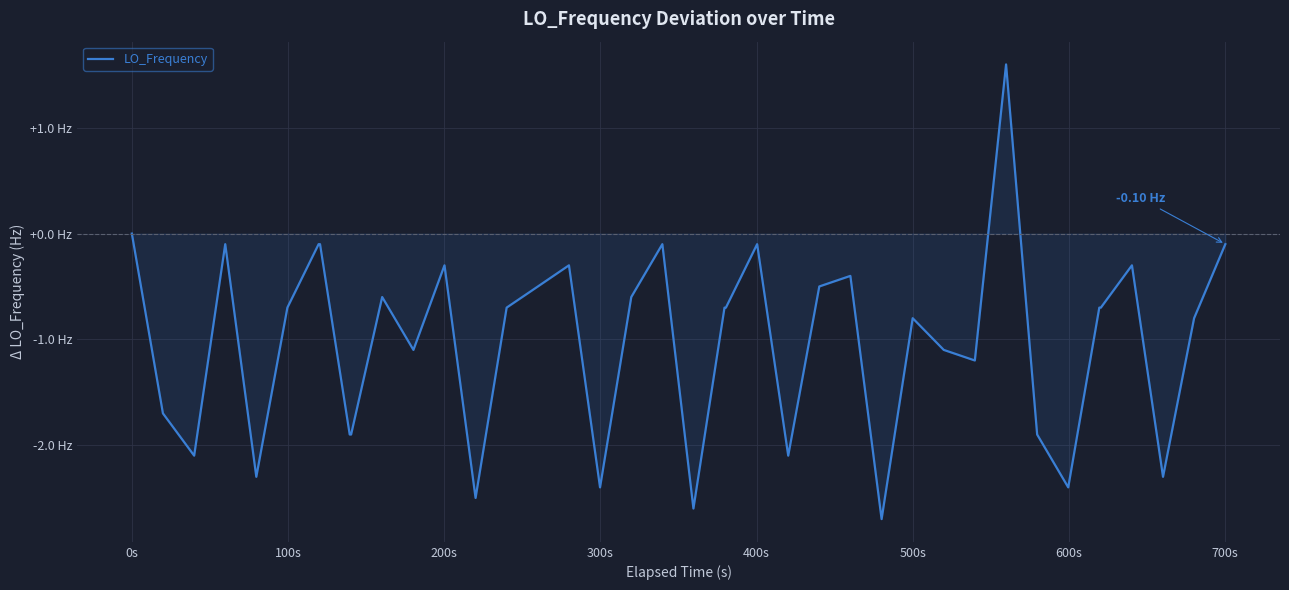

Does the chart have visible grid lines?

Yes